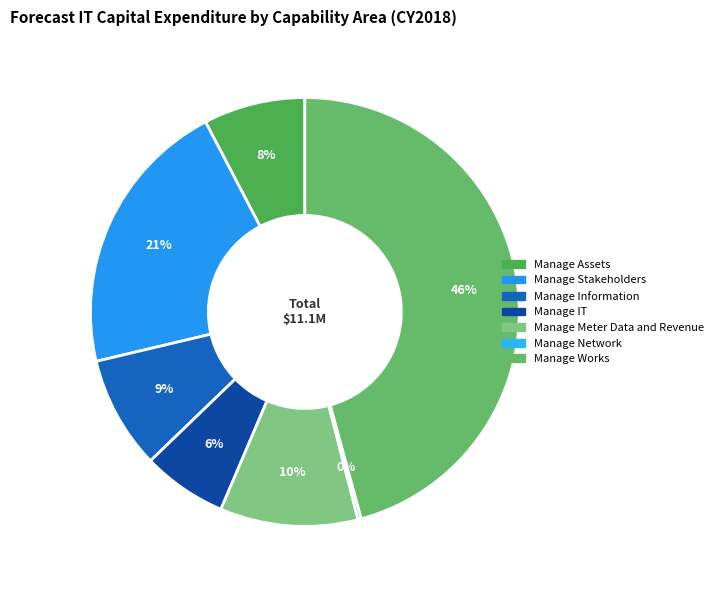

Rank the categories by value from highest to lowest.

Manage Works, Manage Stakeholders, Manage Meter Data and Revenue, Manage Information, Manage Assets, Manage IT, Manage Network